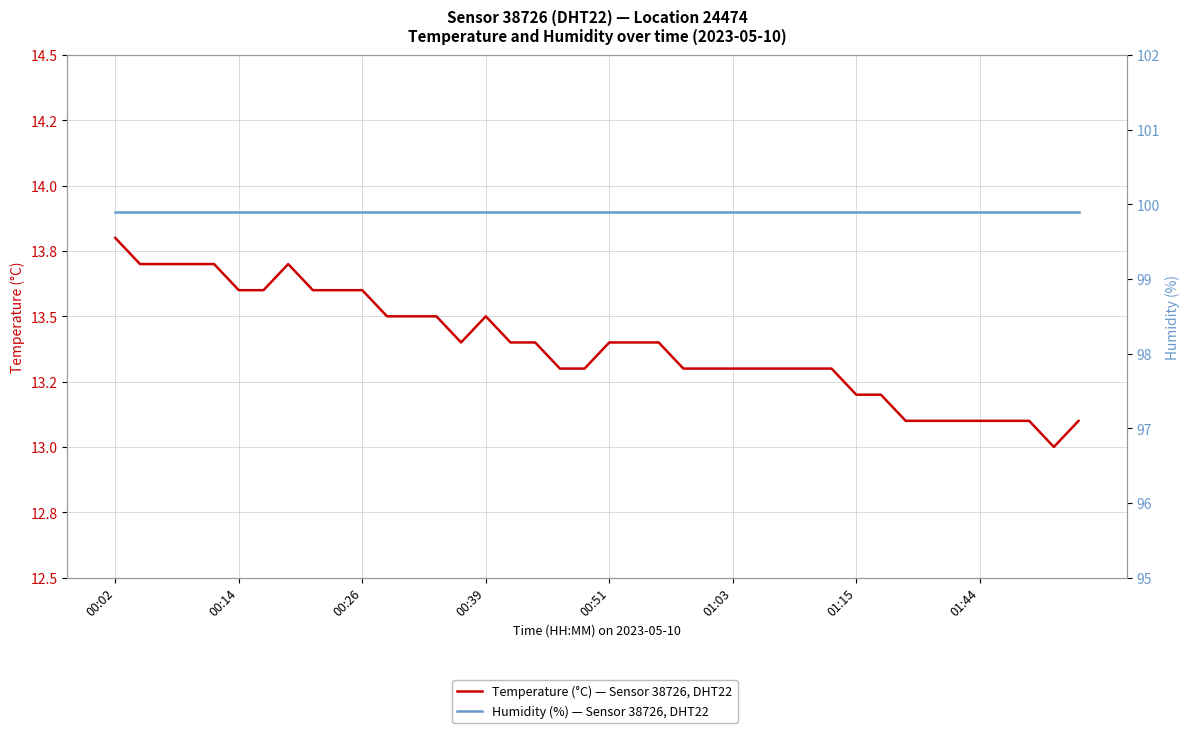

Read the Temperature (°C) — Sensor 38726, DHT22 value at 37.

13.1